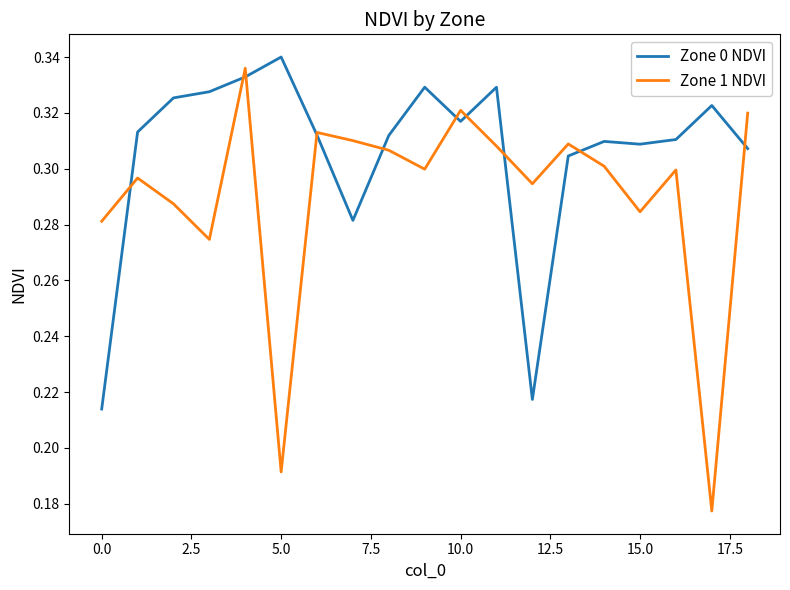

Which series has the largest range (max minus min)?

Zone 1 NDVI